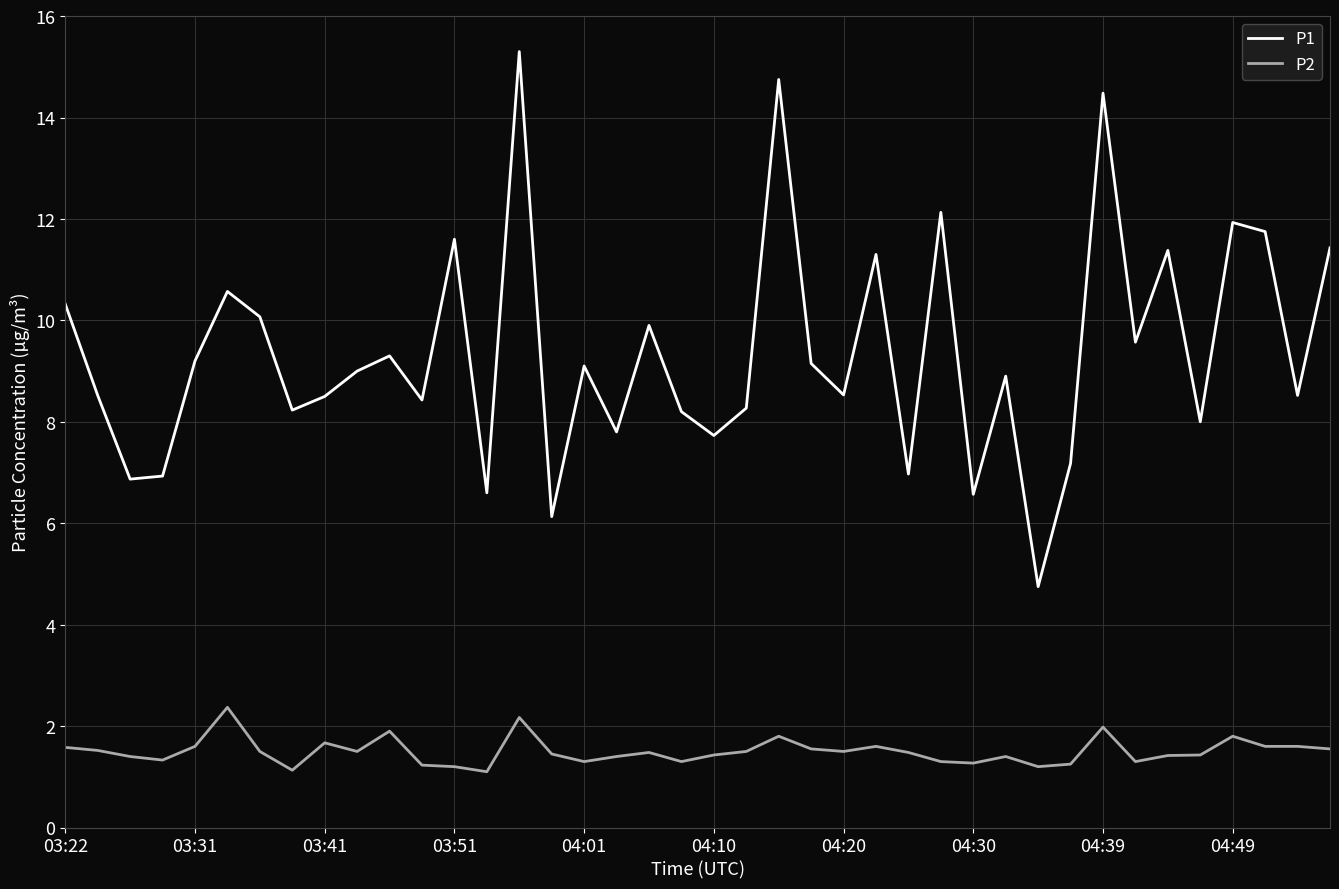

Which series has the largest range (max minus min)?

P1